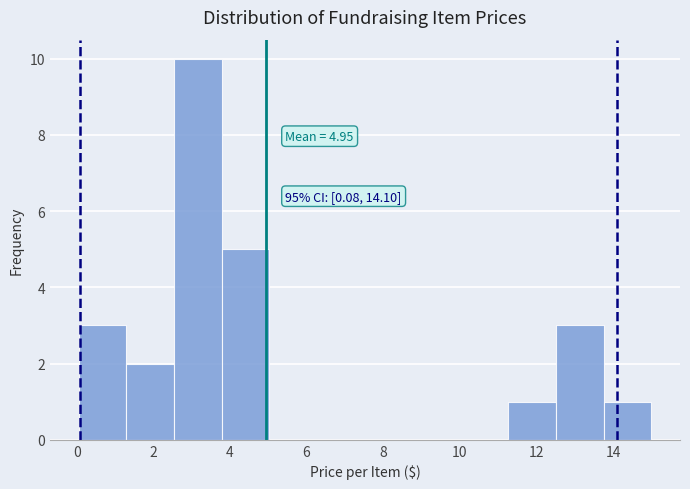

Over which range of the x-axis is the bar tallest?

2.6 to 3.8